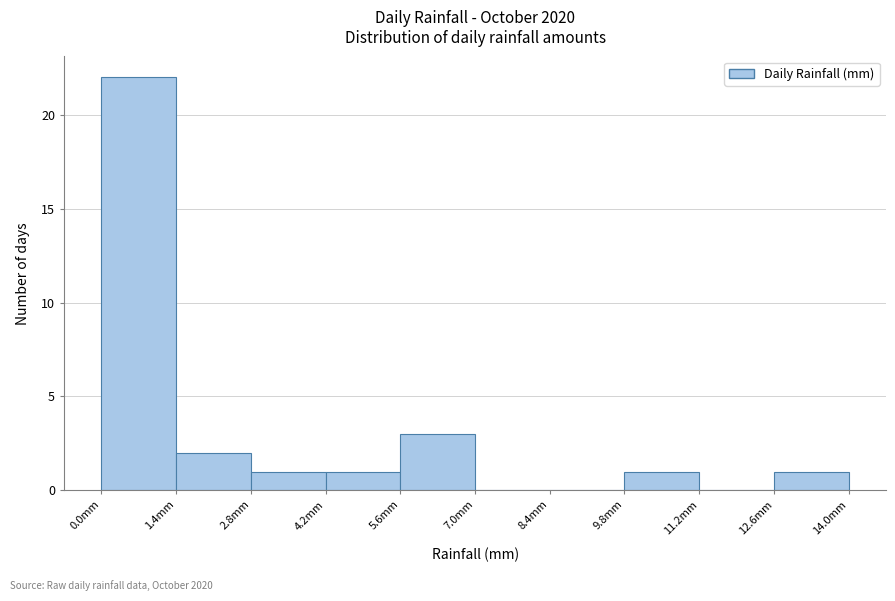

Reading left to right, list every bar in this chart as the range it spans on the x-axis followed by its height. The values are not printed on the chart, so give them approximately, as read against the axis.

0.0 to 1.4: 22
1.4 to 2.8: 2
2.8 to 4.2: 1
4.2 to 5.6: 1
5.6 to 7.0: 3
7.0 to 8.4: 0
8.4 to 9.8: 0
9.8 to 11.2: 1
11.2 to 12.6: 0
12.6 to 14.0: 1